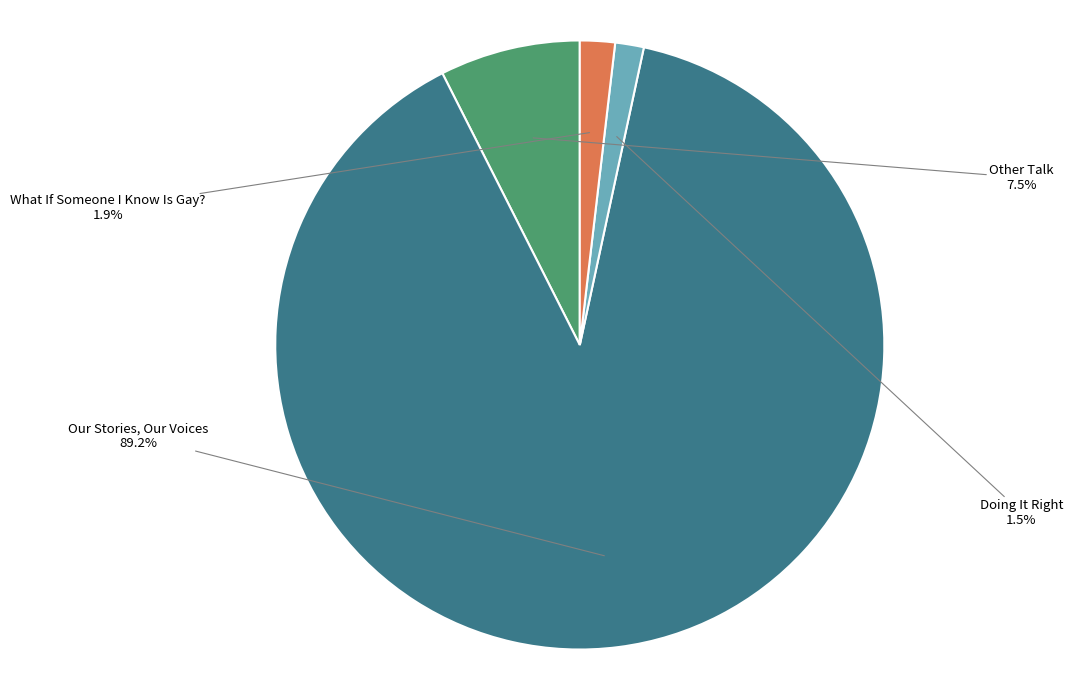

To the nearest percent, what is the average slice percentage?

25%